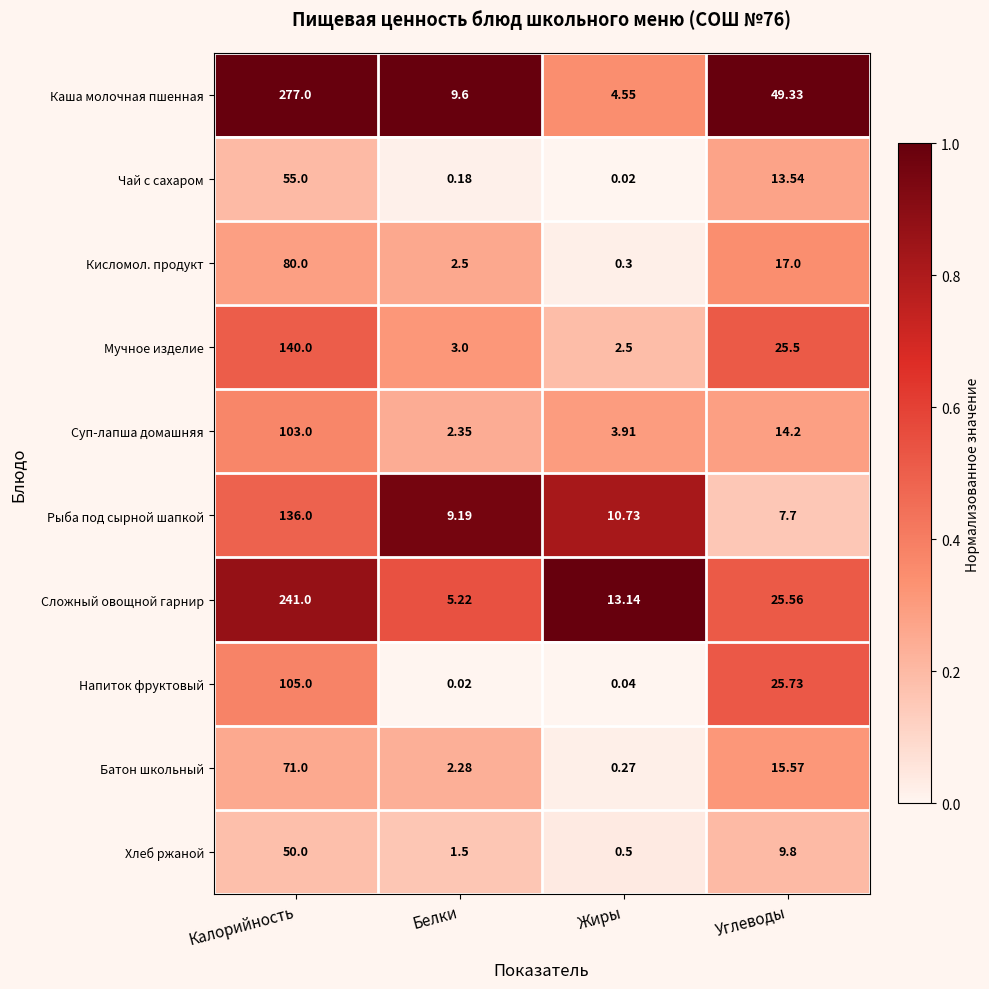

Which series has the largest range (max minus min)?

Каша молочная пшенная